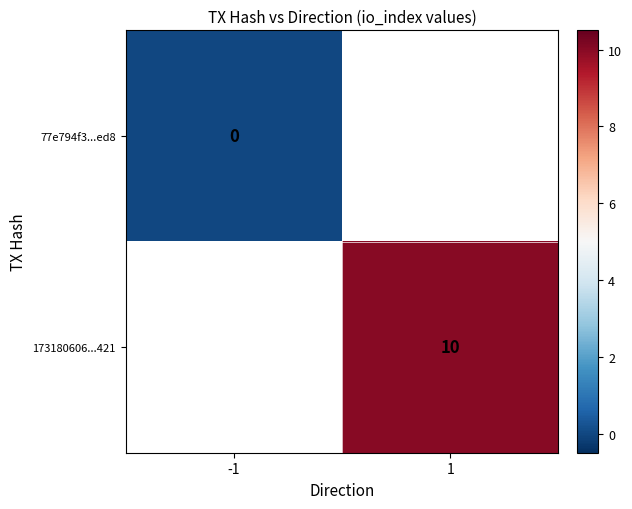

Count the number of categories in the chart.

2